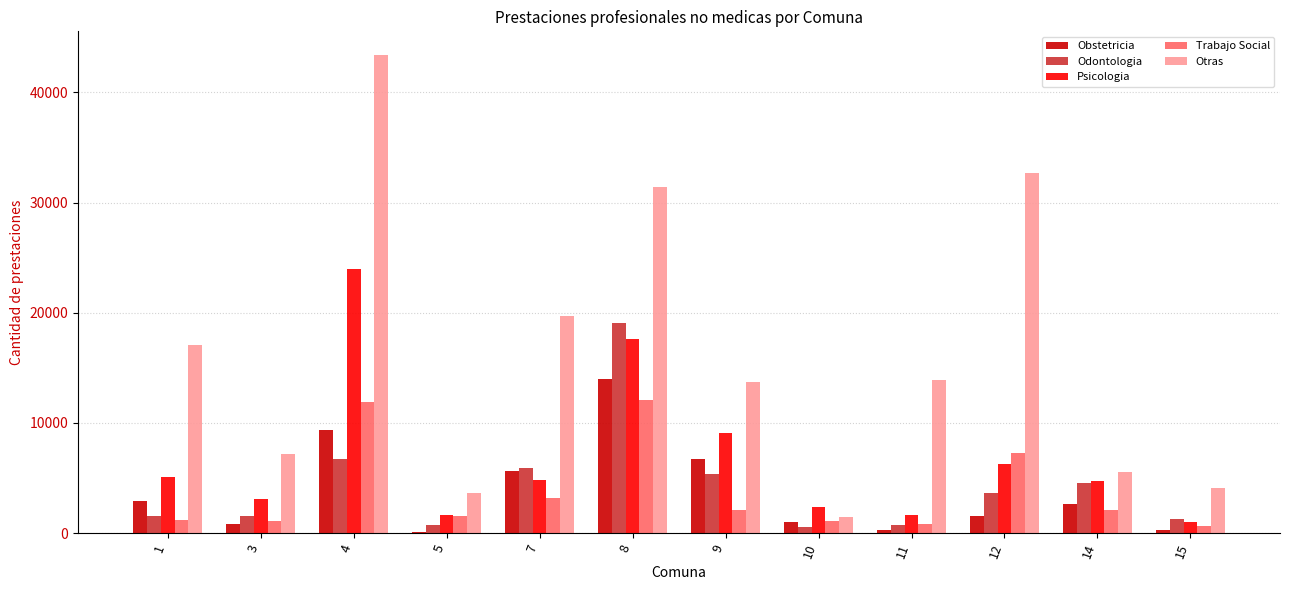

Where does the Psicologia series first go above 4851?

1